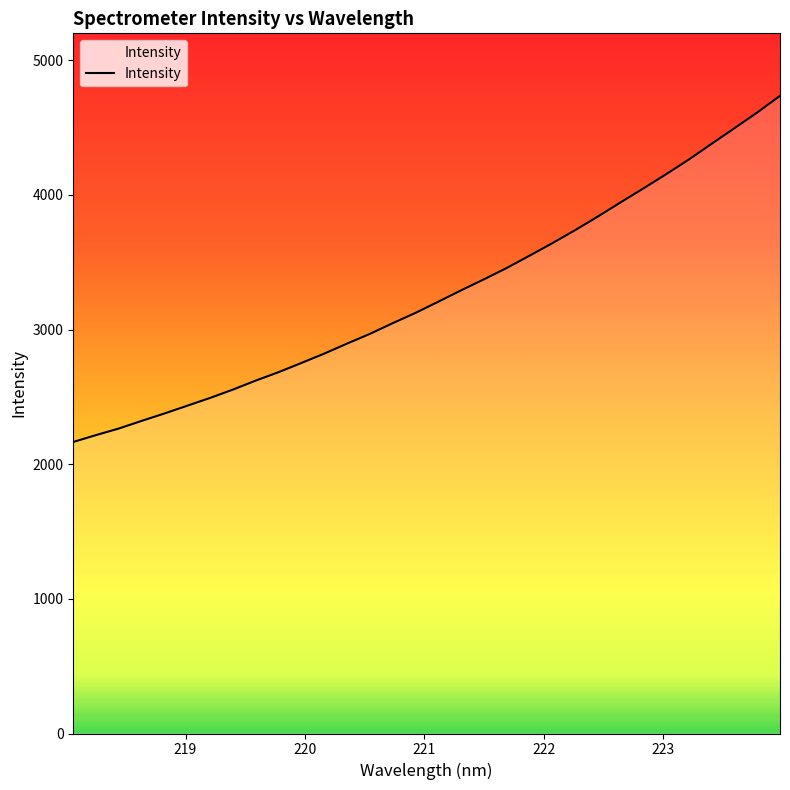

What is the greatest value displayed?

4735.8